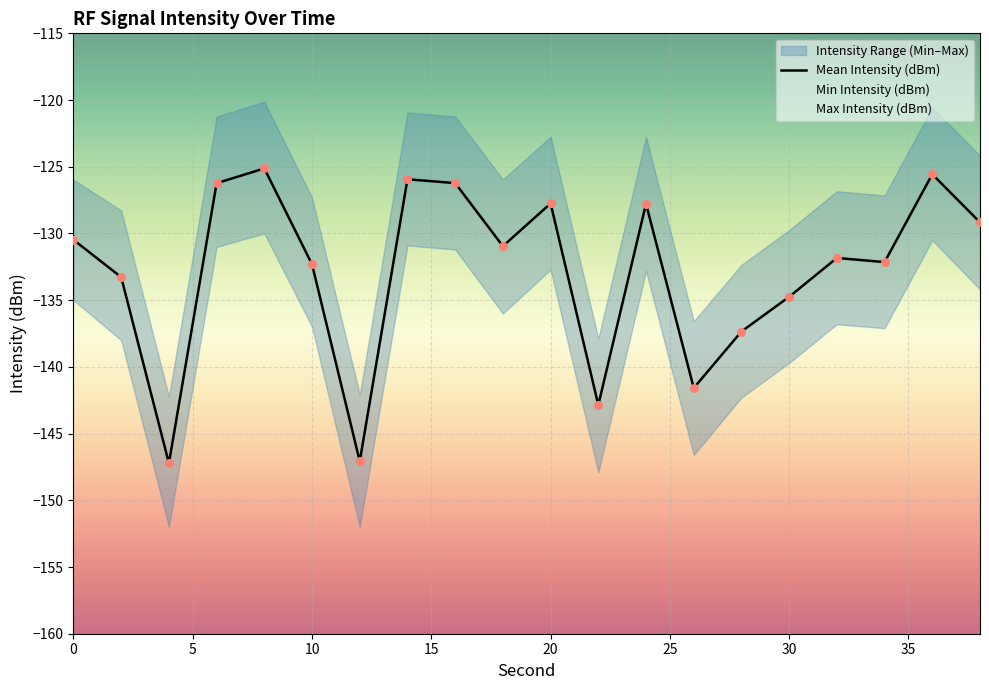

The Mean Intensity (dBm) series shows -51.4 at 0. True or false?

False